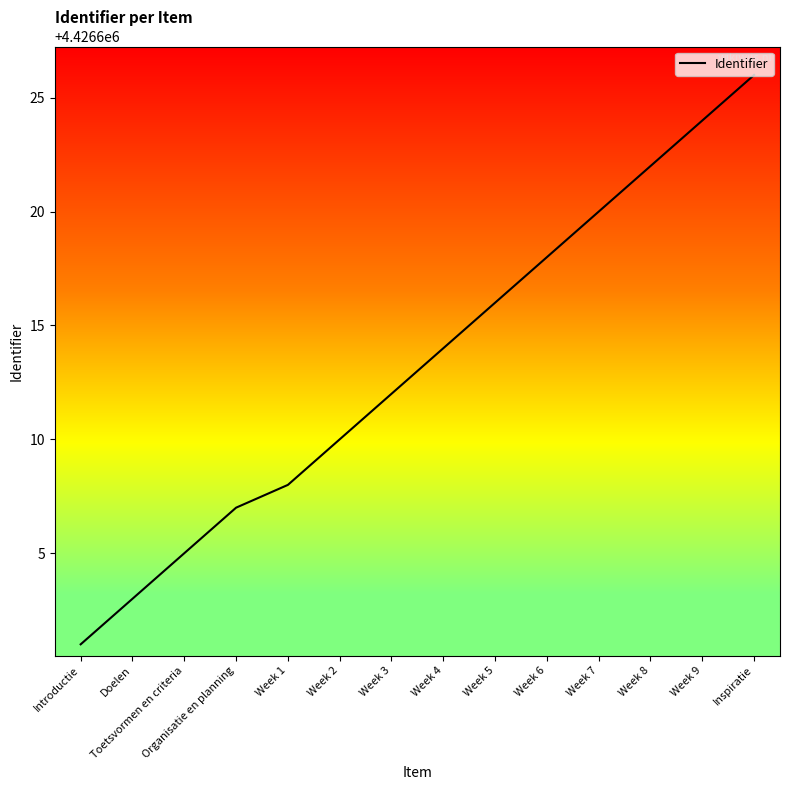

True or false: the data shows 4426612 at Week 3.

True